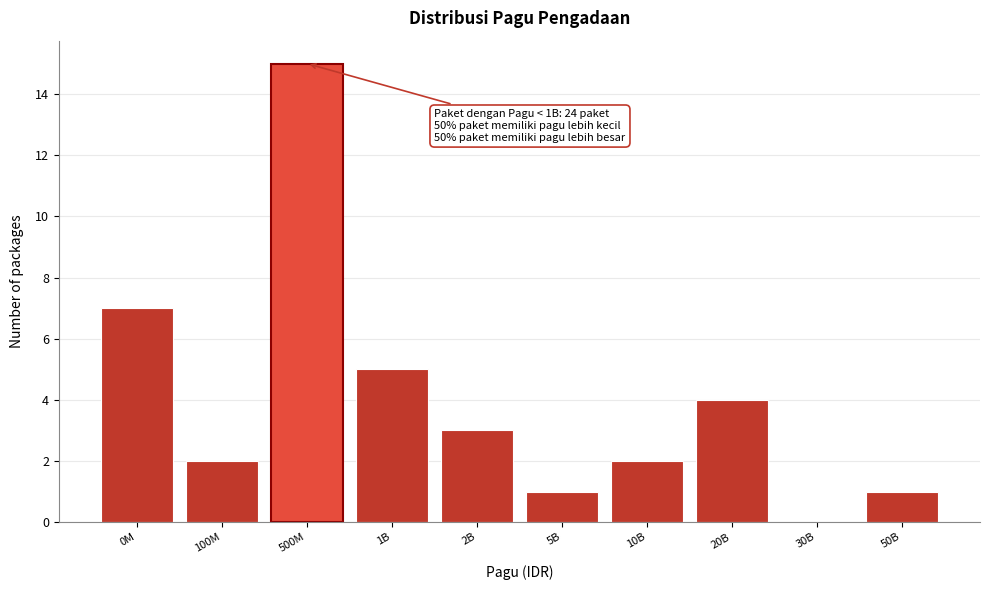

Reading left to right, extract all data points from this chart.

0M=7	100M=2	500M=15	1B=5	2B=3	5B=1	10B=2	20B=4	30B=0	50B=1